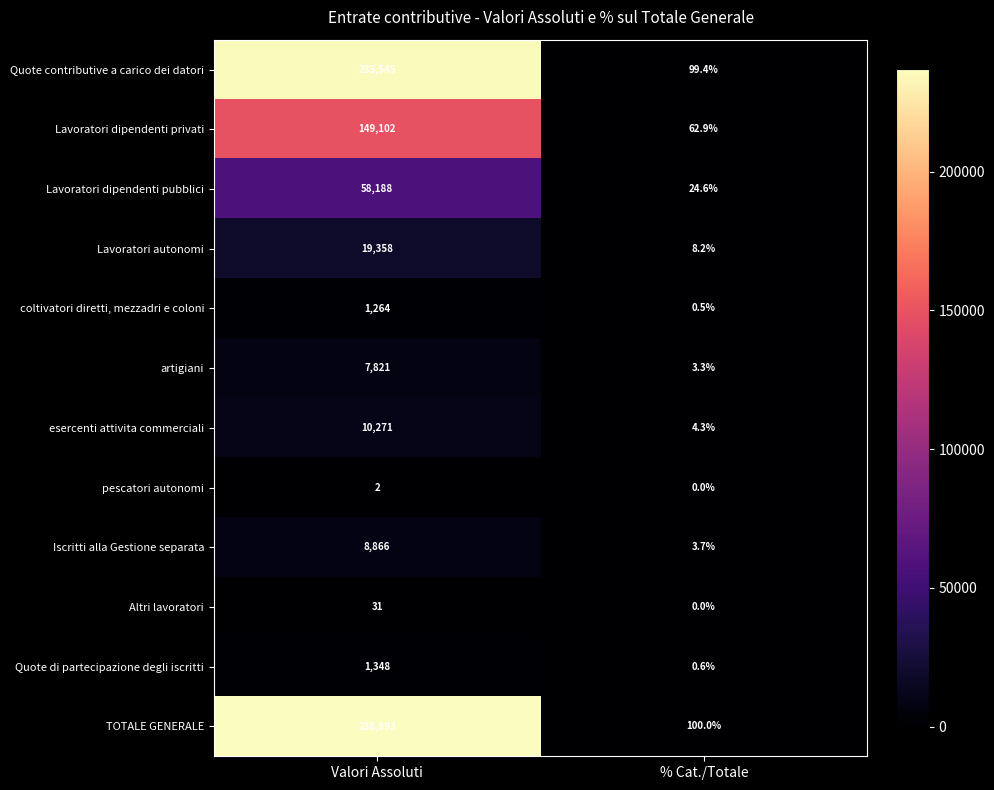

What is the difference between the highest and lowest values at % Cat./Totale?

100.0